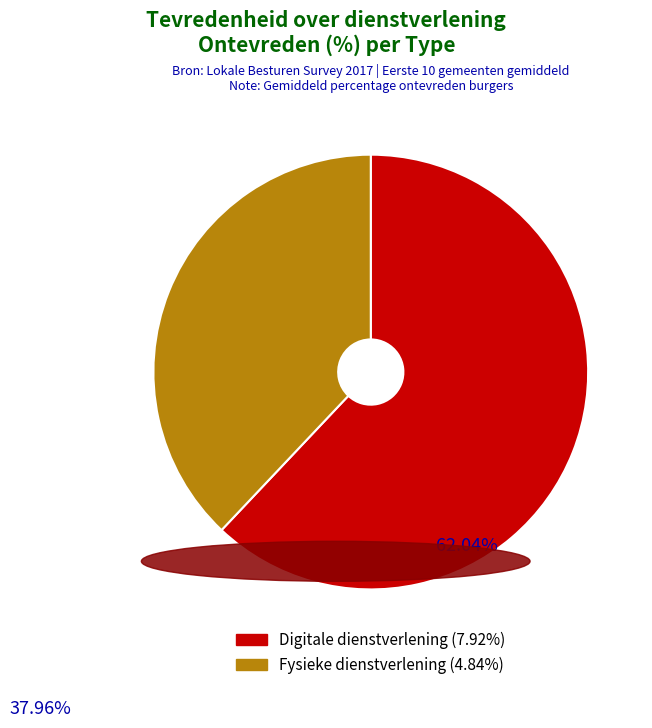

Is there any slice that represents more than half of the pie?

Yes